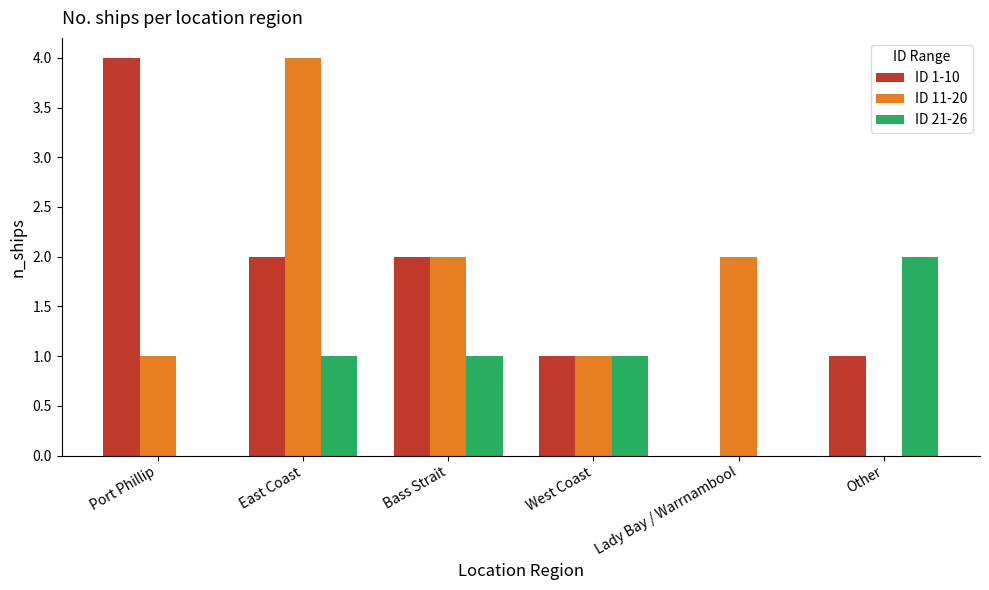

Reading left to right, extract all data points from this chart.

ID 1-10: 4	2	2	1	0	1
ID 11-20: 1	4	2	1	2	0
ID 21-26: 0	1	1	1	0	2